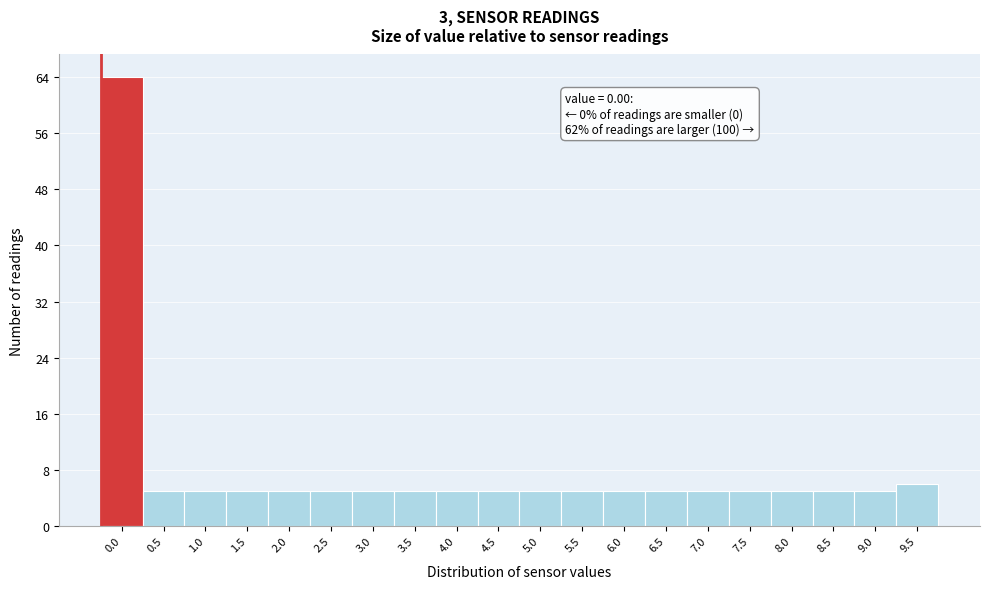

Reading right to left, transcribe all the data shown in this chart.

9.5=6	9.0=5	8.5=5	8.0=5	7.5=5	7.0=5	6.5=5	6.0=5	5.5=5	5.0=5	4.5=5	4.0=5	3.5=5	3.0=5	2.5=5	2.0=5	1.5=5	1.0=5	0.5=5	0.0=64